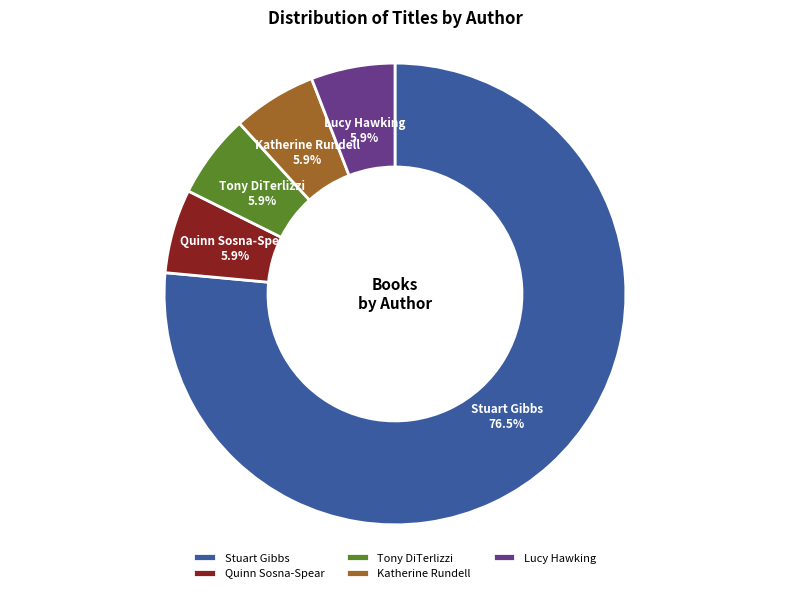

Is there any slice that represents more than half of the pie?

Yes